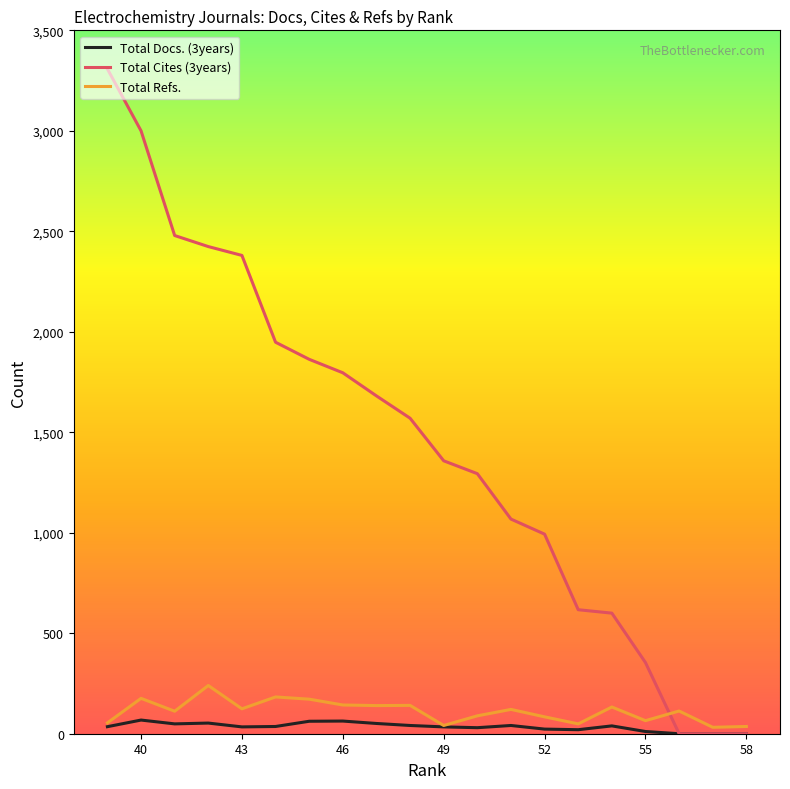

Which series has the largest total across all categories?

Total Cites (3years)